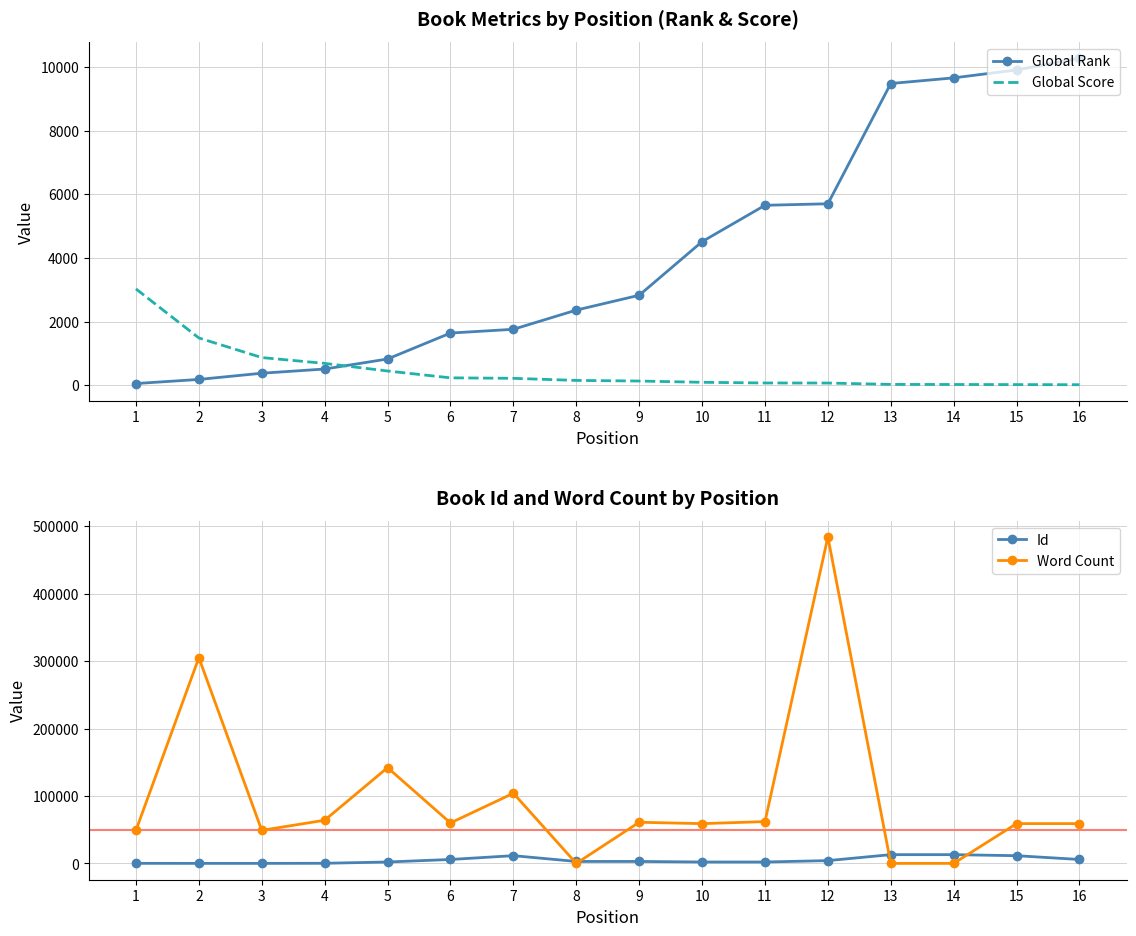

At which category does the chart reach its peak across all series?

12